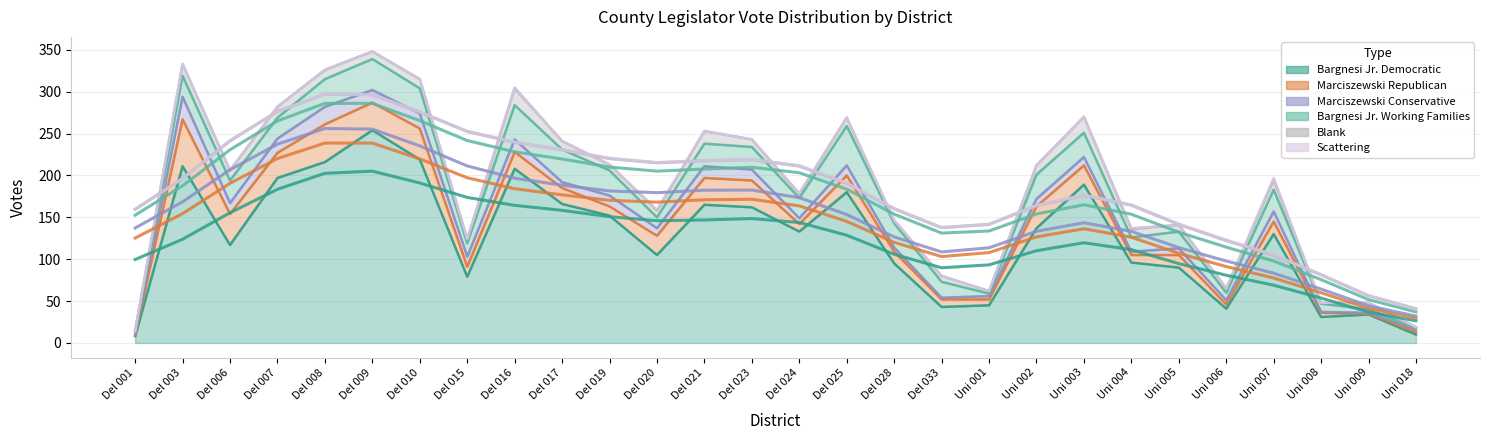

Where is Blank nearest to the value 10?

Del 017